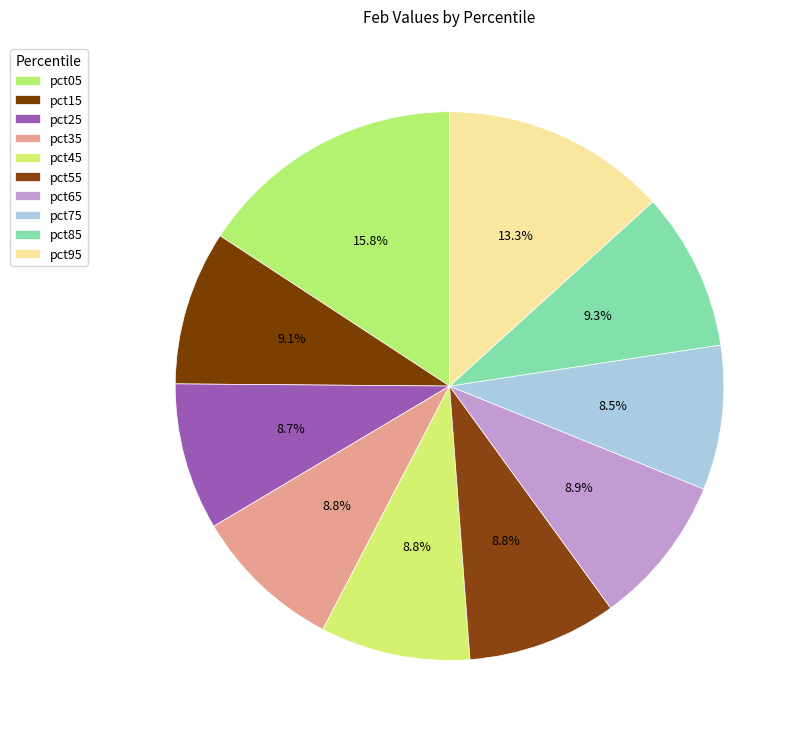

To the nearest percent, what portion does pct95 represent?

13%